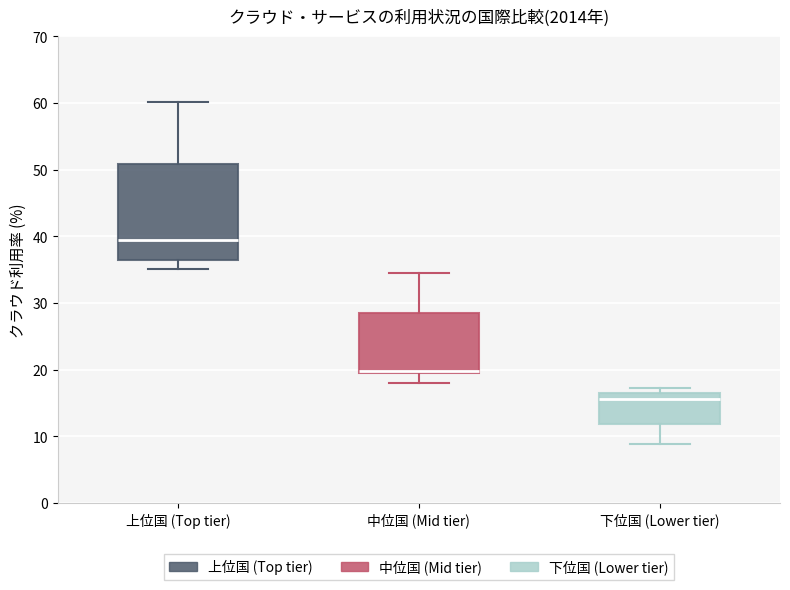

Reading left to right, transcribe this box plot: for each box, give where its median line is, the range the box spans, and where its two whiskers end, as read against the y-axis. The values are not printed on the chart, so give them approximately, as read against the axis.

上位国 (Top tier): median 39, box 36 to 51, whiskers 35 to 60
中位国 (Mid tier): median 20, box 19 to 28, whiskers 18 to 35
下位国 (Lower tier): median 16, box 12 to 17, whiskers 9 to 17 (just above the box's upper edge)